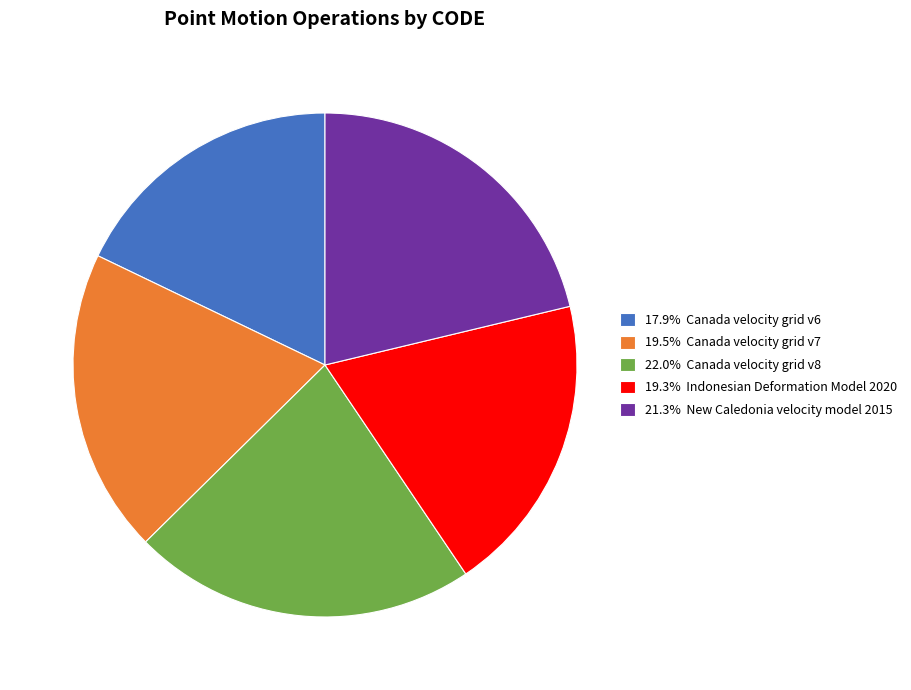

Count the number of slices in the pie.

5